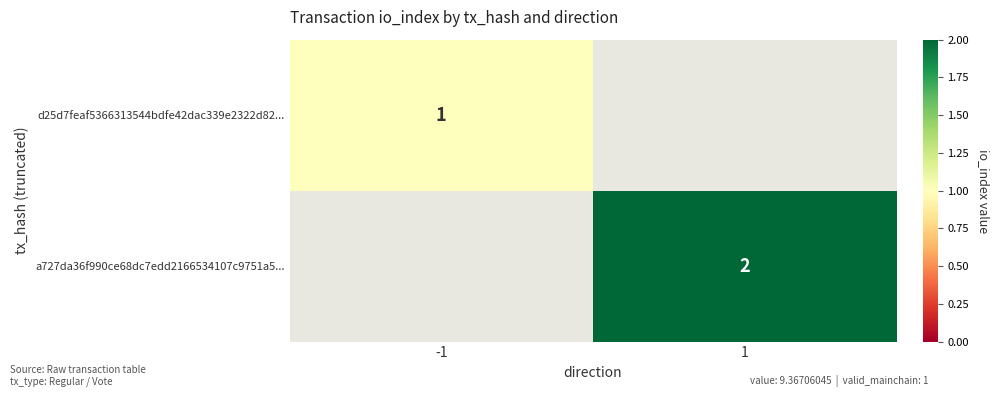

At how many categories does at least one series exceed 1?

1